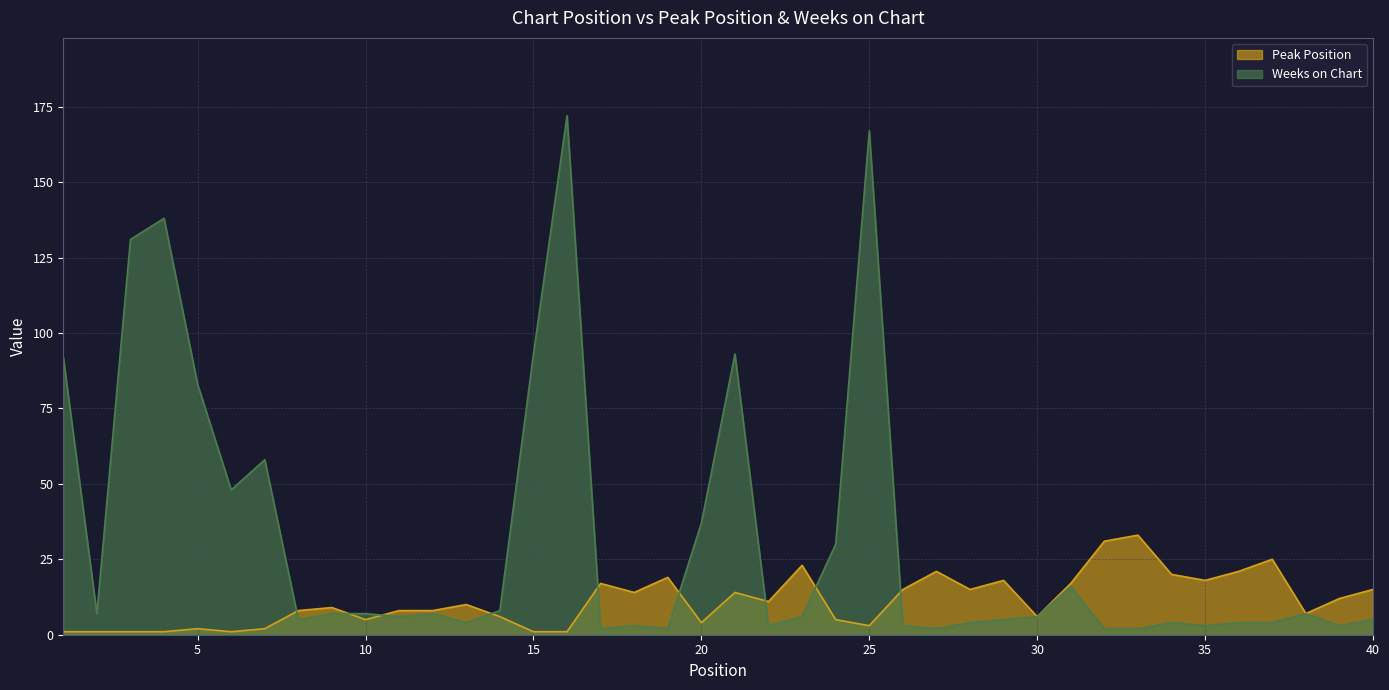

How many lines are shown in the chart?

2